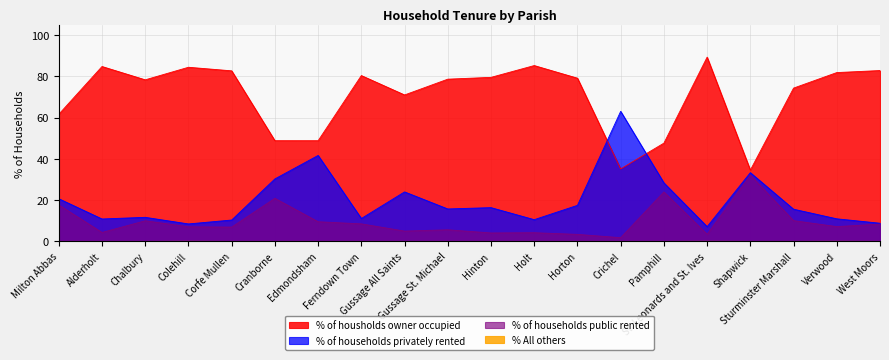

True or false: % of households privately rented and % of households public rented intersect in this chart.

False